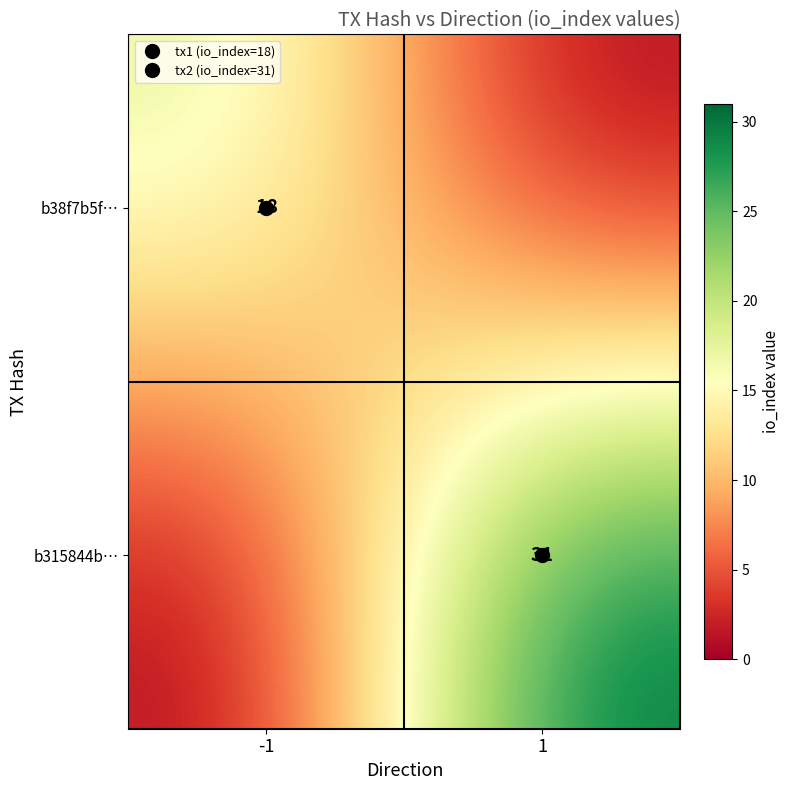

Which category has the highest value across all series?

1